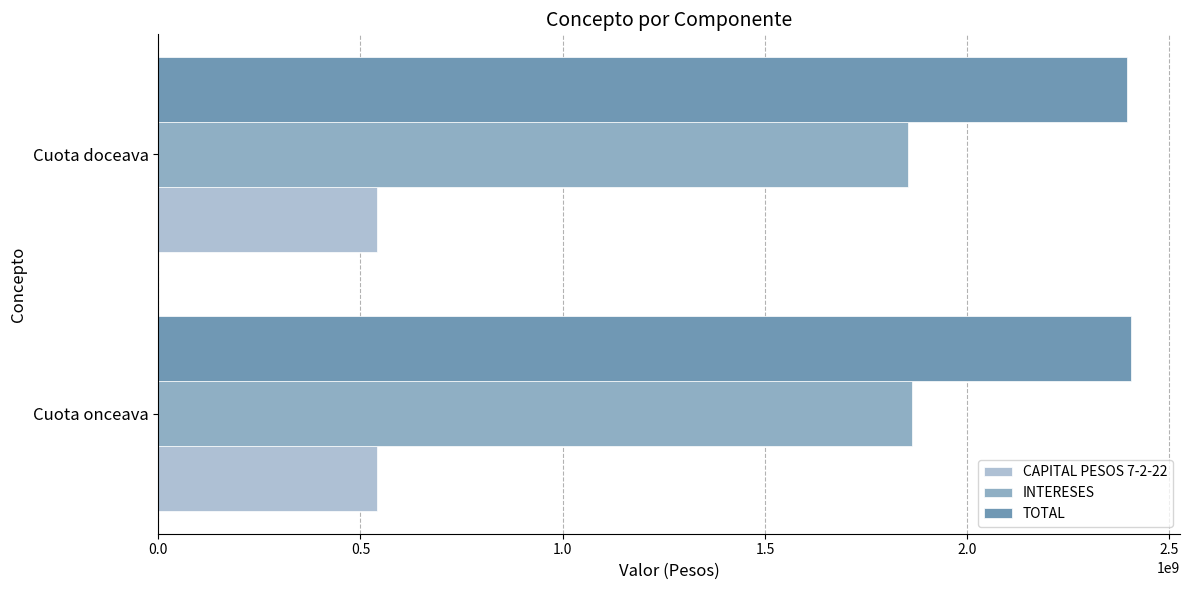

Which series has the largest total across all categories?

TOTAL